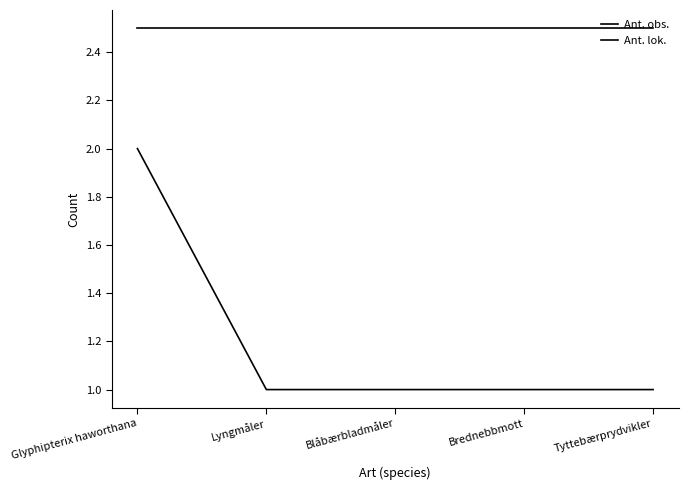

How many lines are shown in the chart?

2